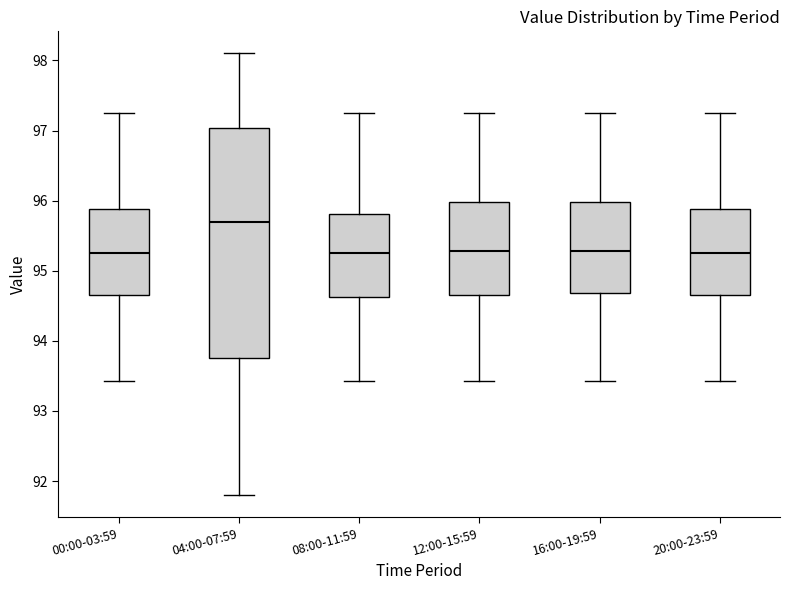

Where does the upper whisker of the box for 00:00-03:59 end on the y-axis? The values are not printed on the chart, so give them approximately, as read against the axis.

97.3